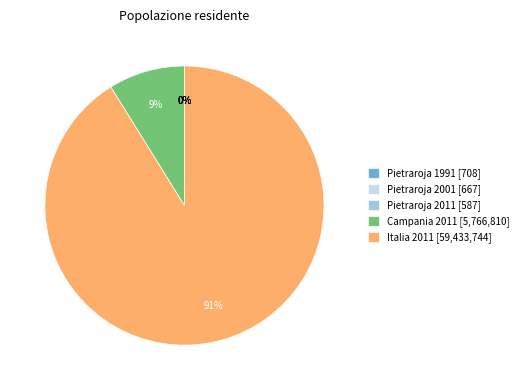

Is there a majority slice in this chart?

Yes